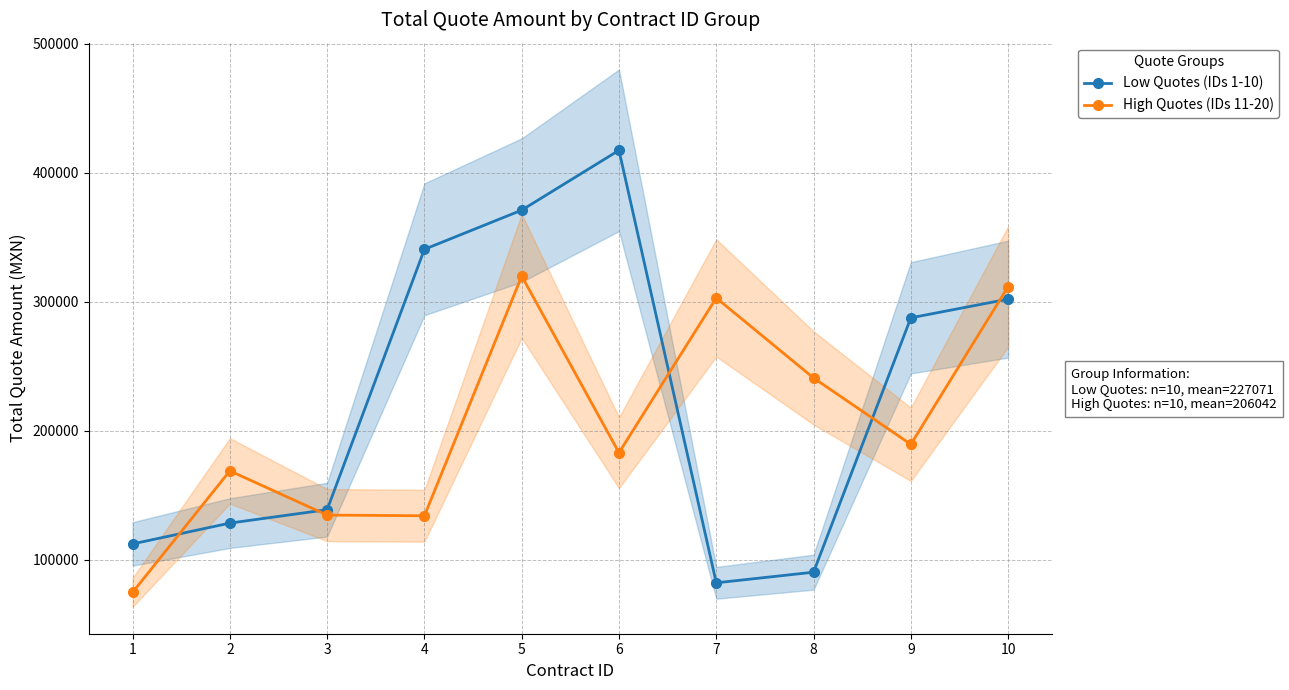

What is the minimum value shown in the chart?

74699.6